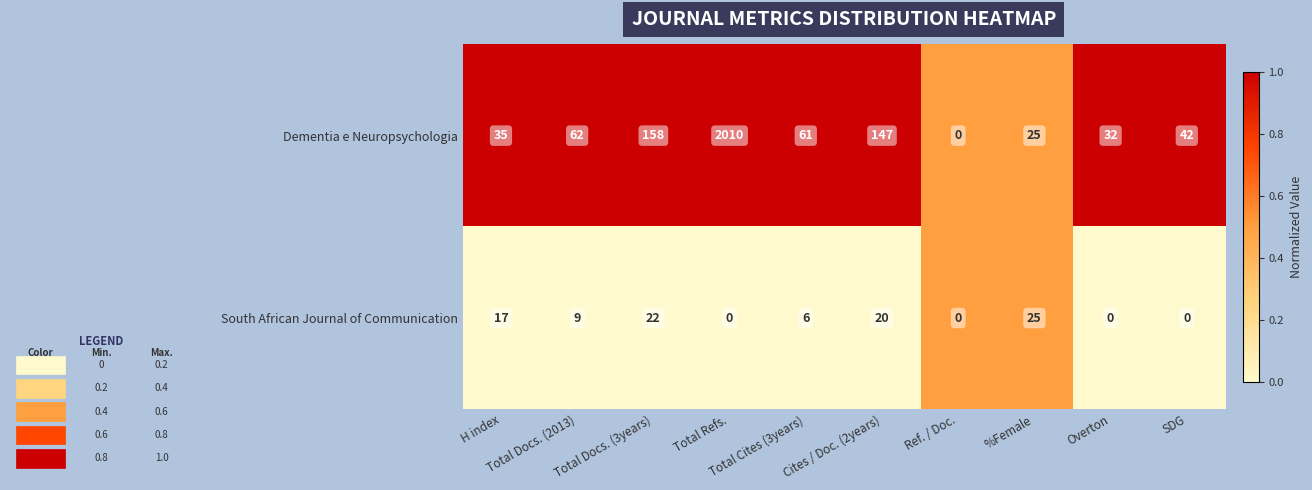

How many data points does each series have?

10